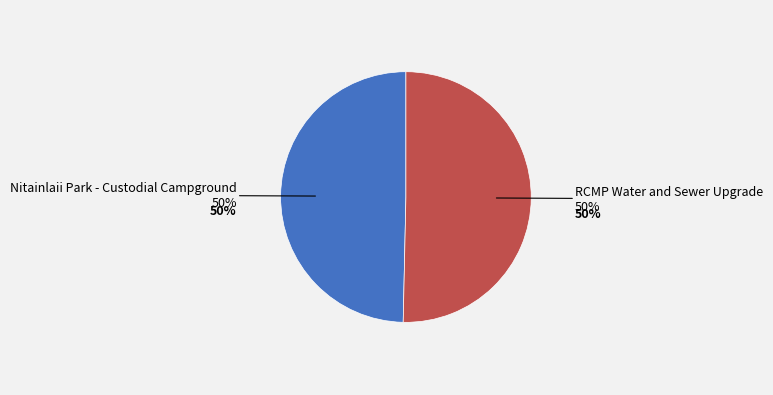

To the nearest percent, what is the average slice percentage?

50%